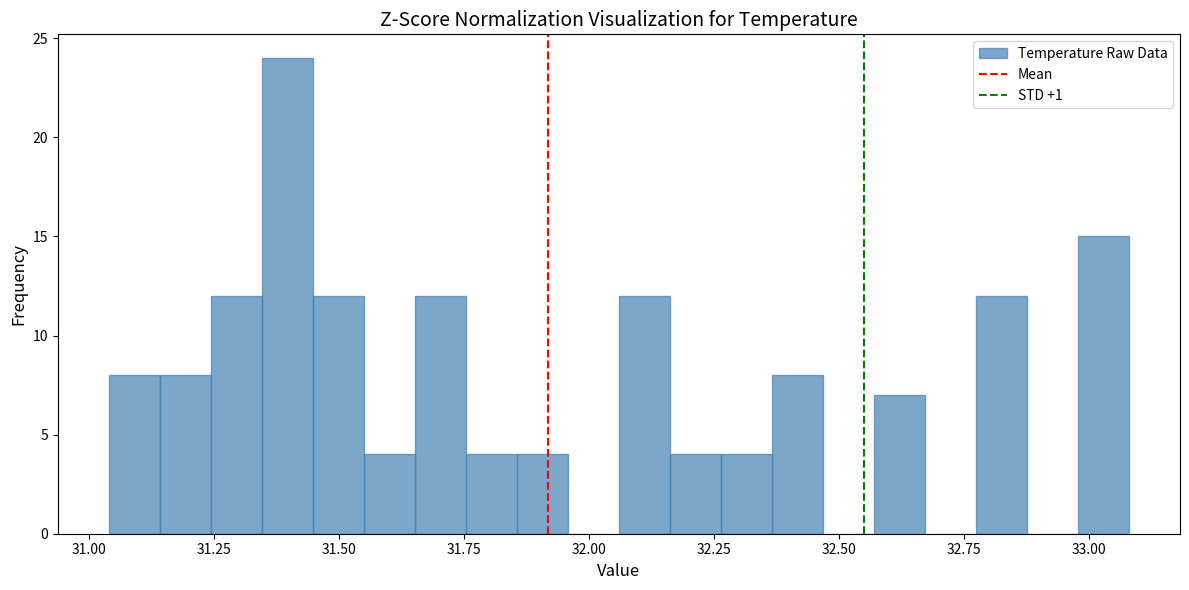

Read against the x-axis, roughly where is the centre of the tallest bar?

31.40